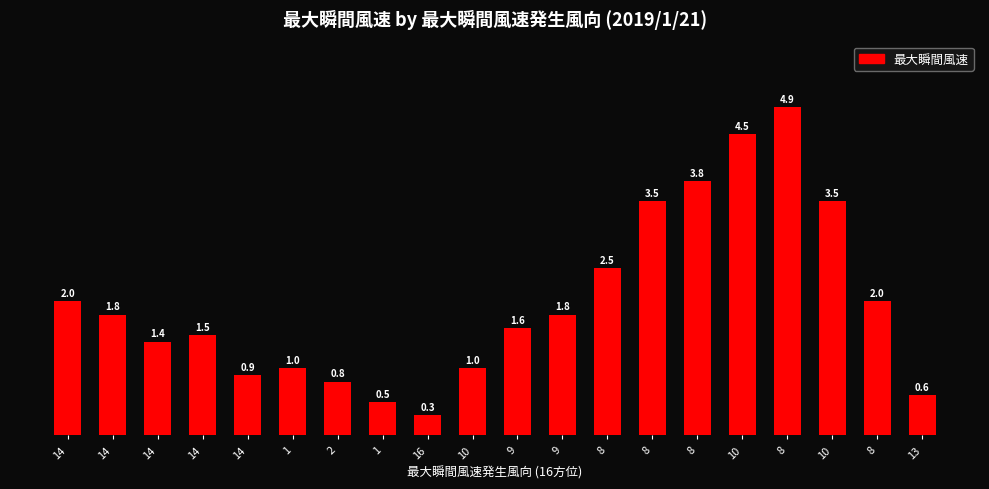

How many bars are there in total?

20